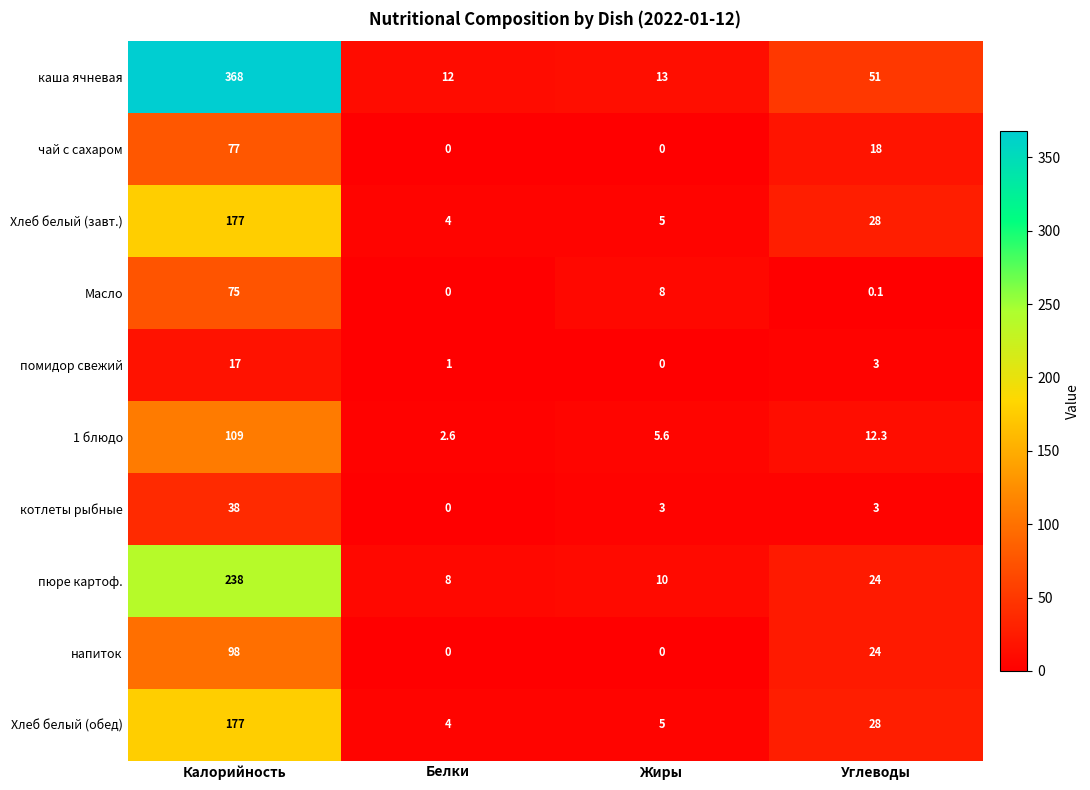

How many series are shown in this chart?

10